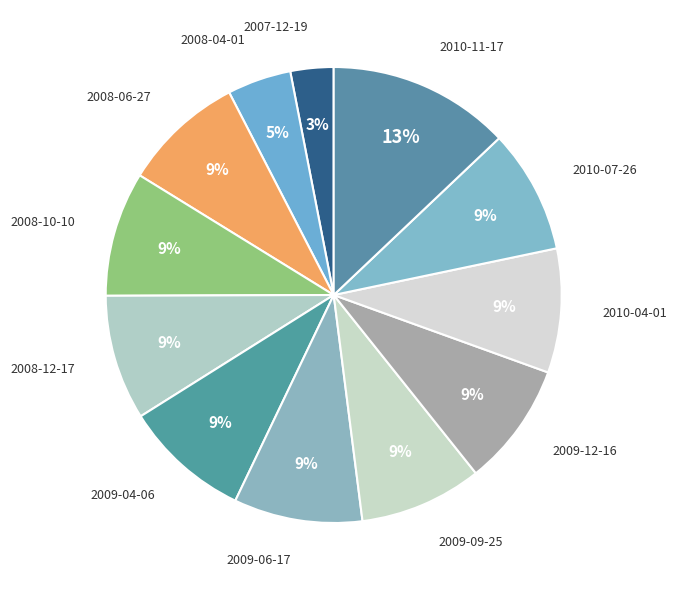

How many slices are in this pie chart?

12